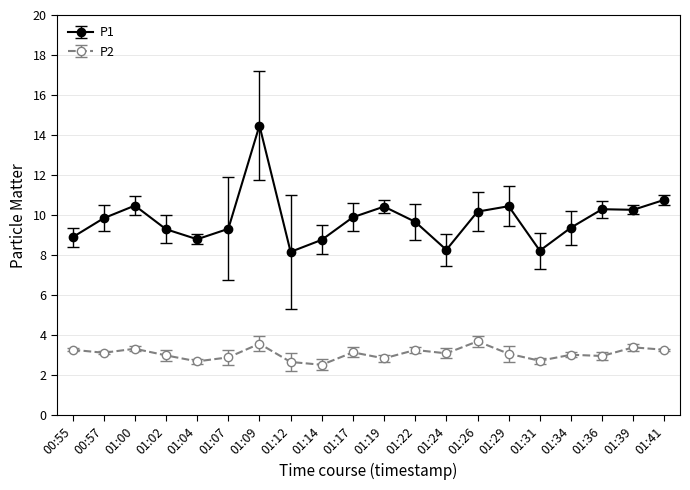

At which label does P1 reach its peak?

01:09